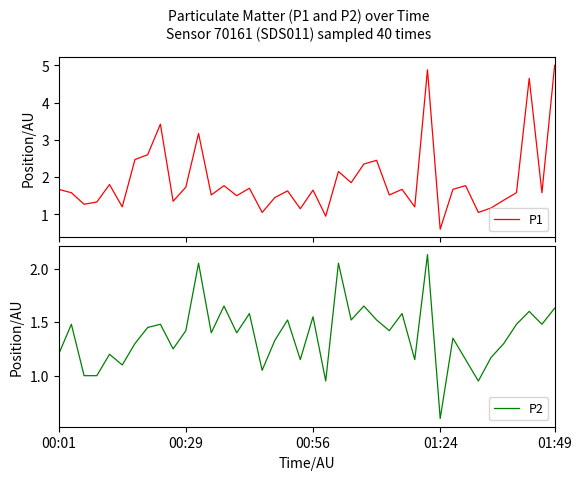

Count the number of data series in this chart.

2